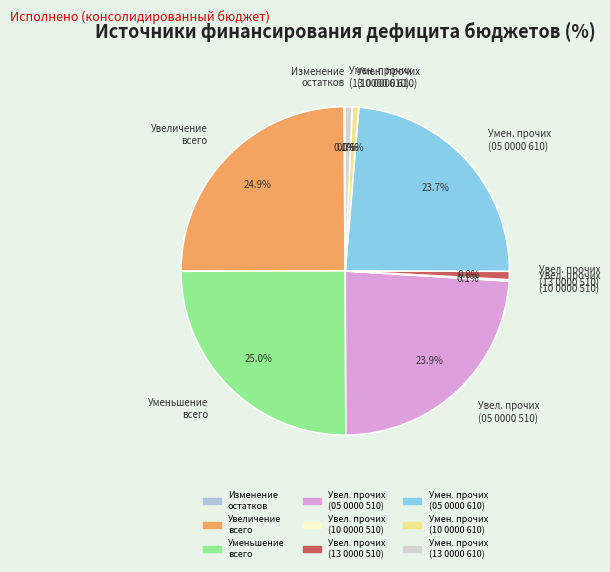

Does Умен. прочих (05 0000 610) represent more than half of the total?

No